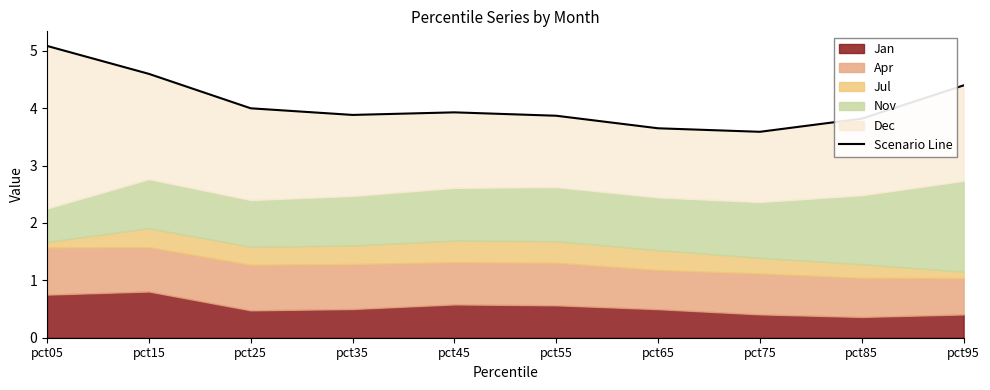

The chart shows a value of 4.4 at pct95. True or false?

True